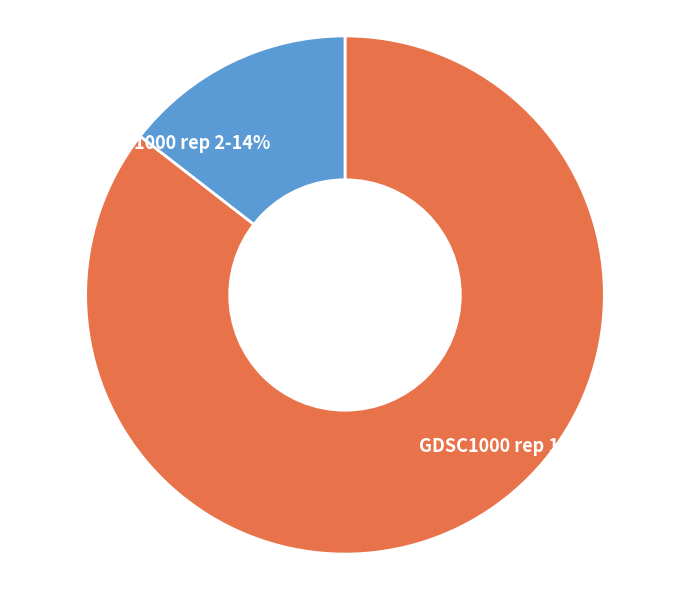

Do GDSC1000 rep 2-14% and GDSC1000 rep 1-86% together represent more than half of the pie?

Yes